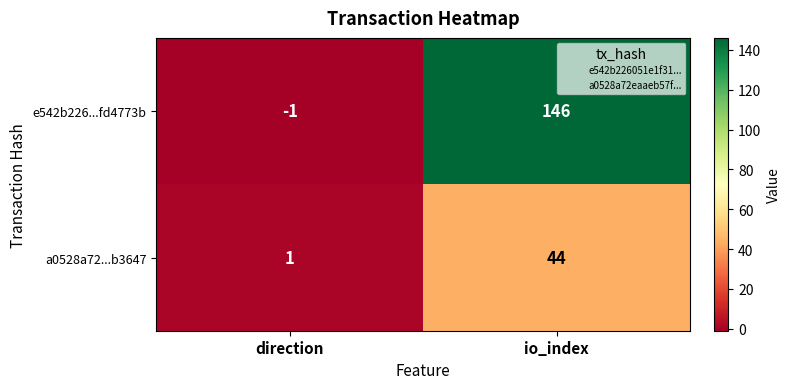

List the series in order of their peak value, lowest first.

a0528a72...b3647, e542b226...fd4773b